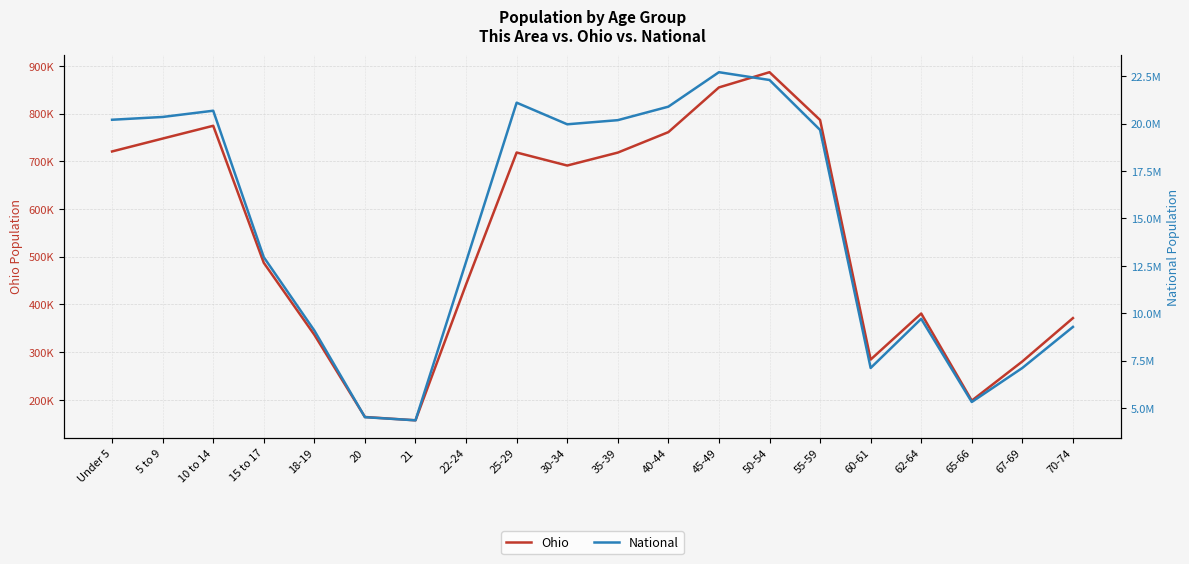

Where is the first local maximum for Ohio?

10 to 14